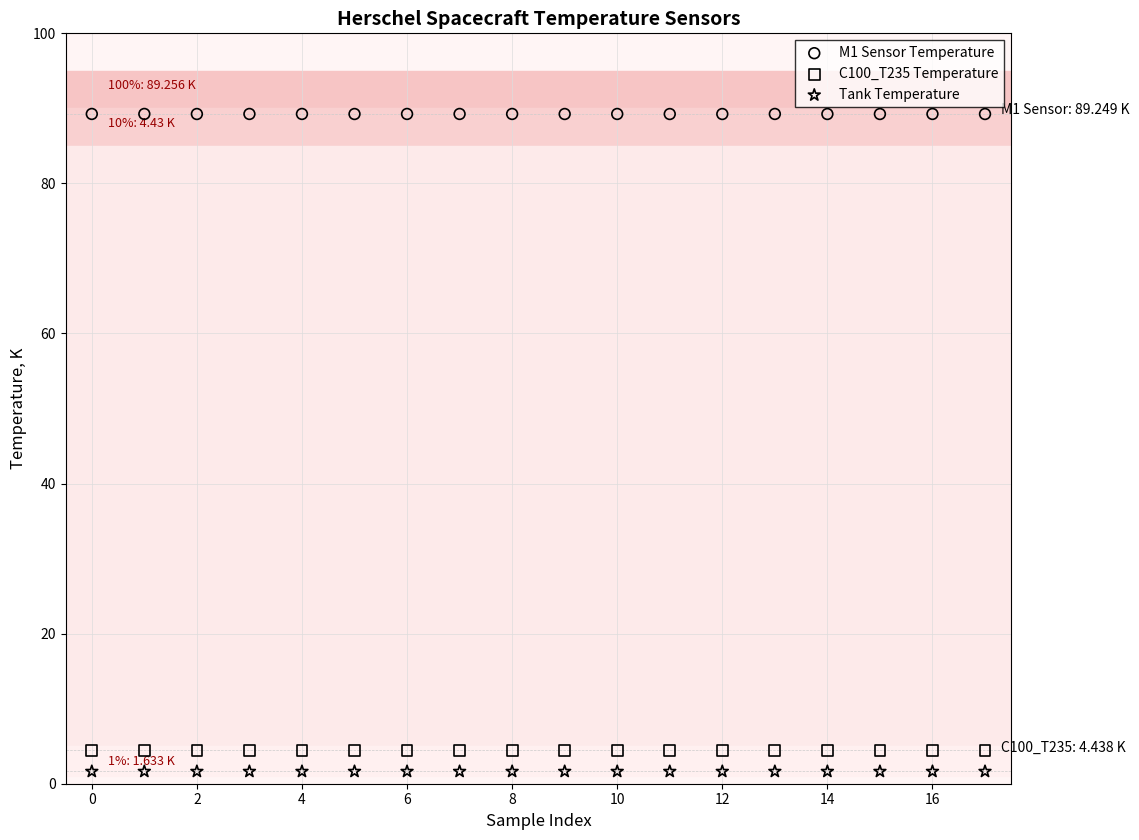

Which series has the largest Y range (max minus min)?

C100_T235 Temperature